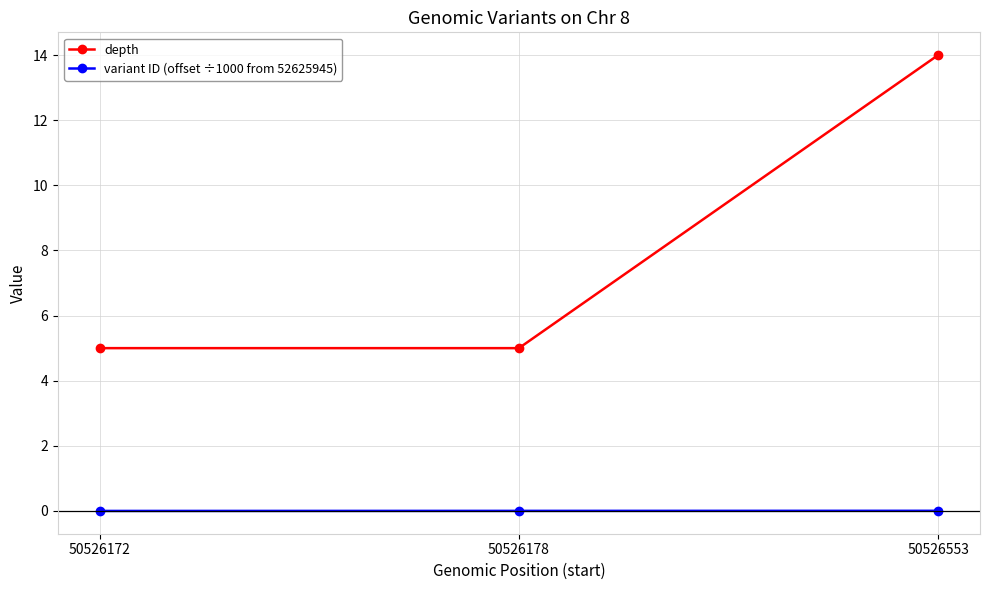

Rank the series at 50526553 from lowest to highest value.

variant ID (offset ÷1000 from 52625945), depth